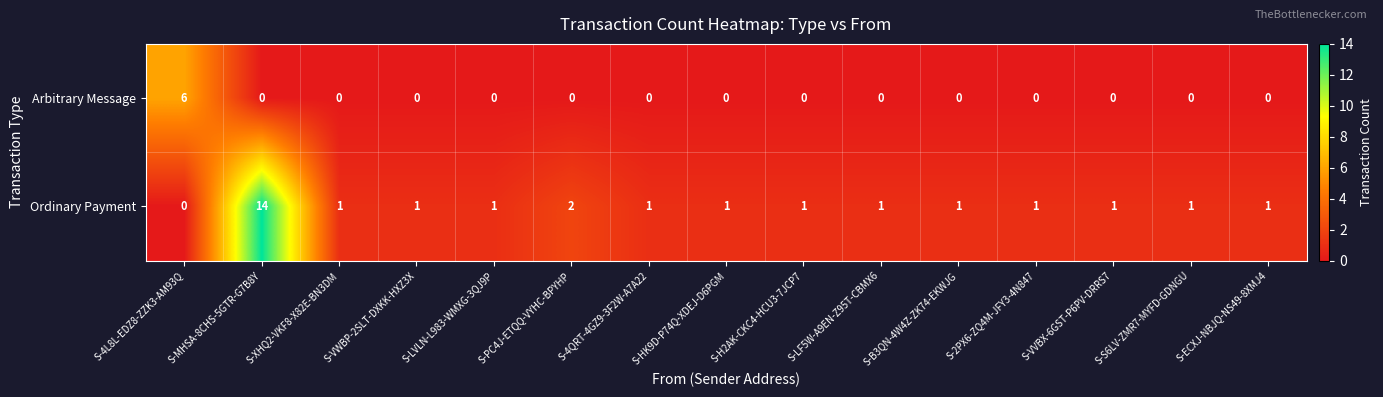

Rank the series by their maximum value, from highest to lowest.

Ordinary Payment, Arbitrary Message